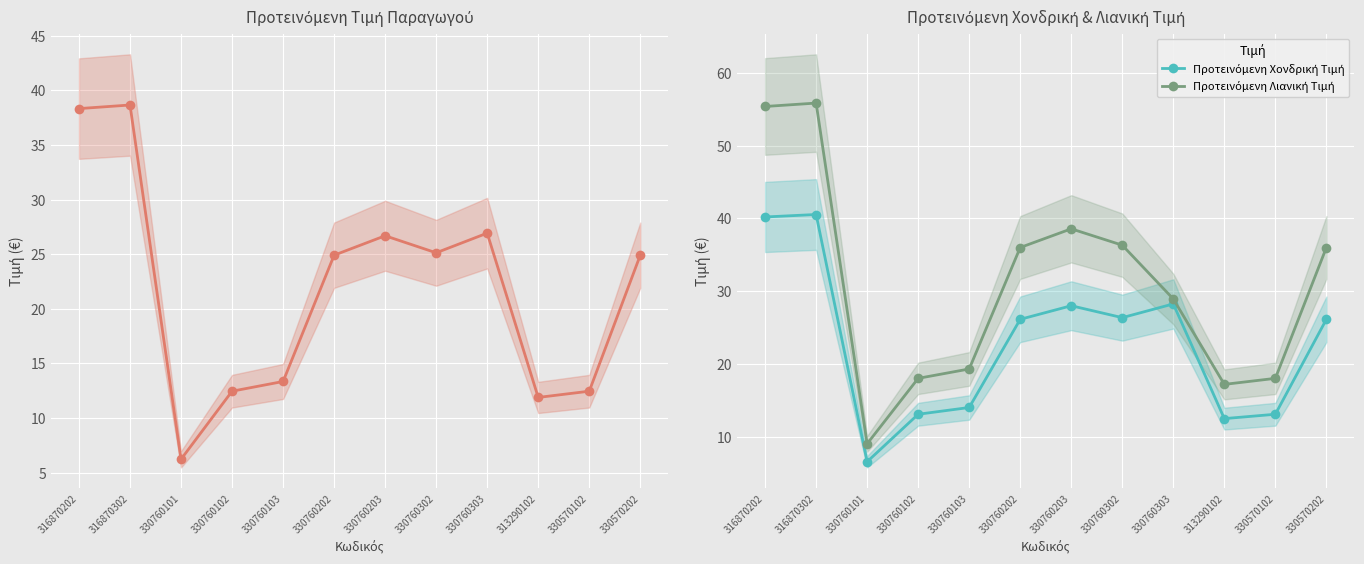

True or false: Προτεινόμενη Τιμή Παραγωγού has a value of 3.6 at 330760101.

False